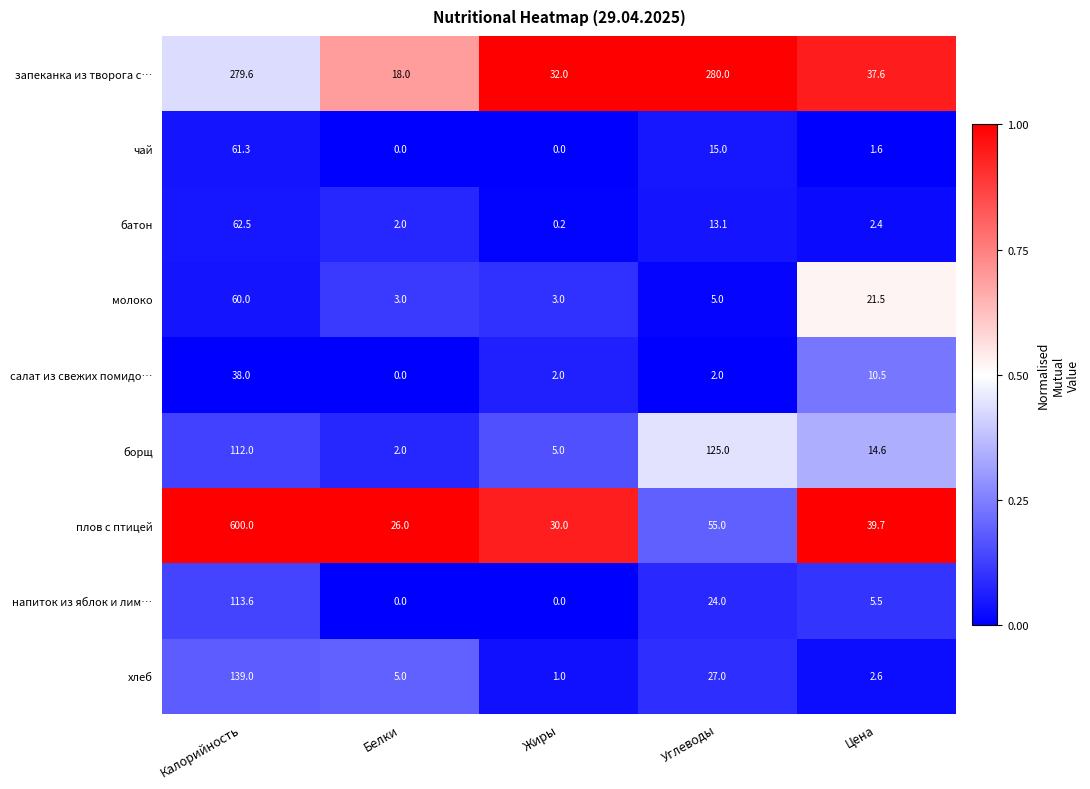

List the series in order of their peak value, lowest first.

салат из свежих помидо…, молоко, чай, батон, напиток из яблок и лим…, борщ, хлеб, запеканка из творога с…, плов с птицей